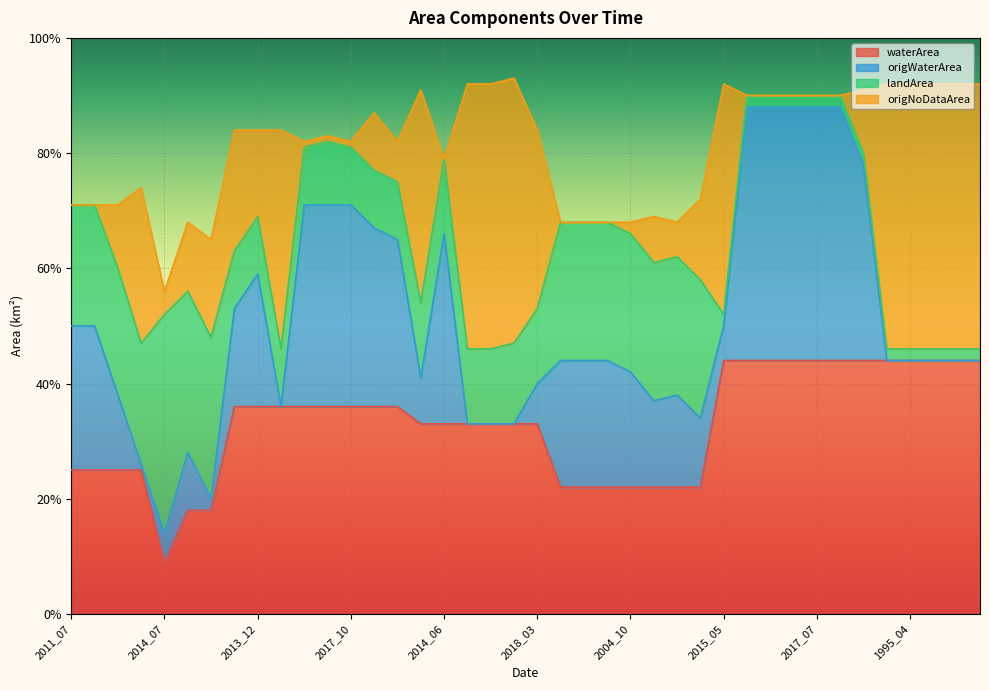

What is the maximum value shown in the chart?

0.9